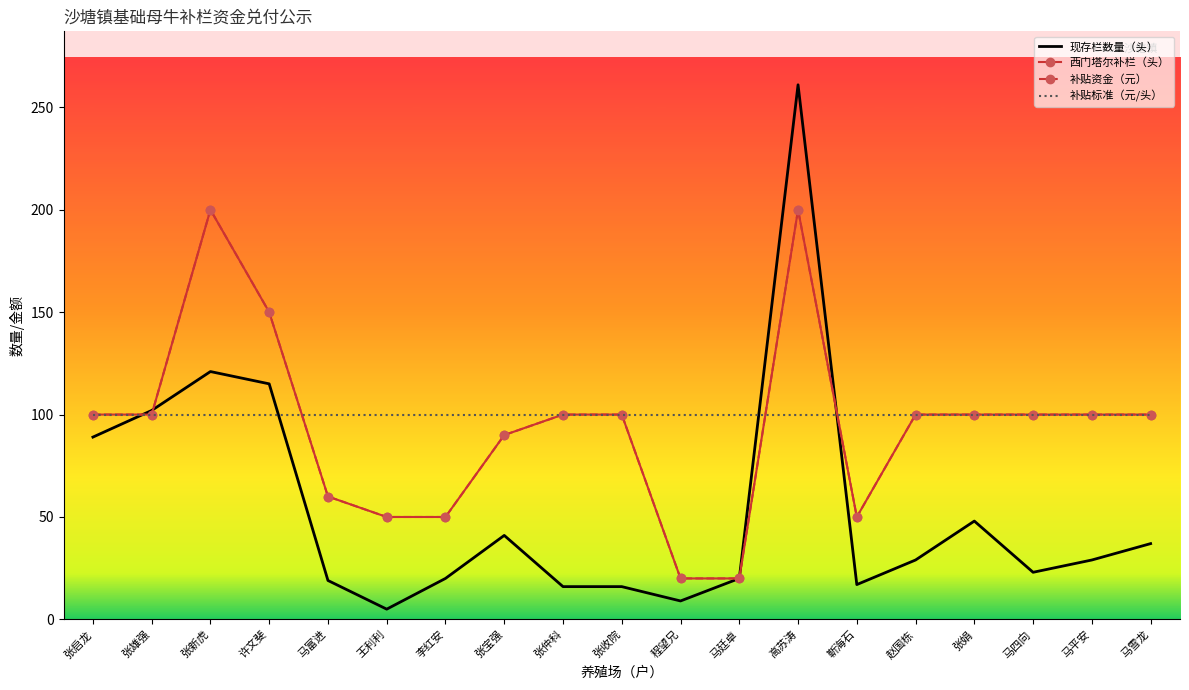

Is the value of 补贴资金（元） at 马雪龙 greater than the value of 补贴标准（元/头） at 李红安?

No